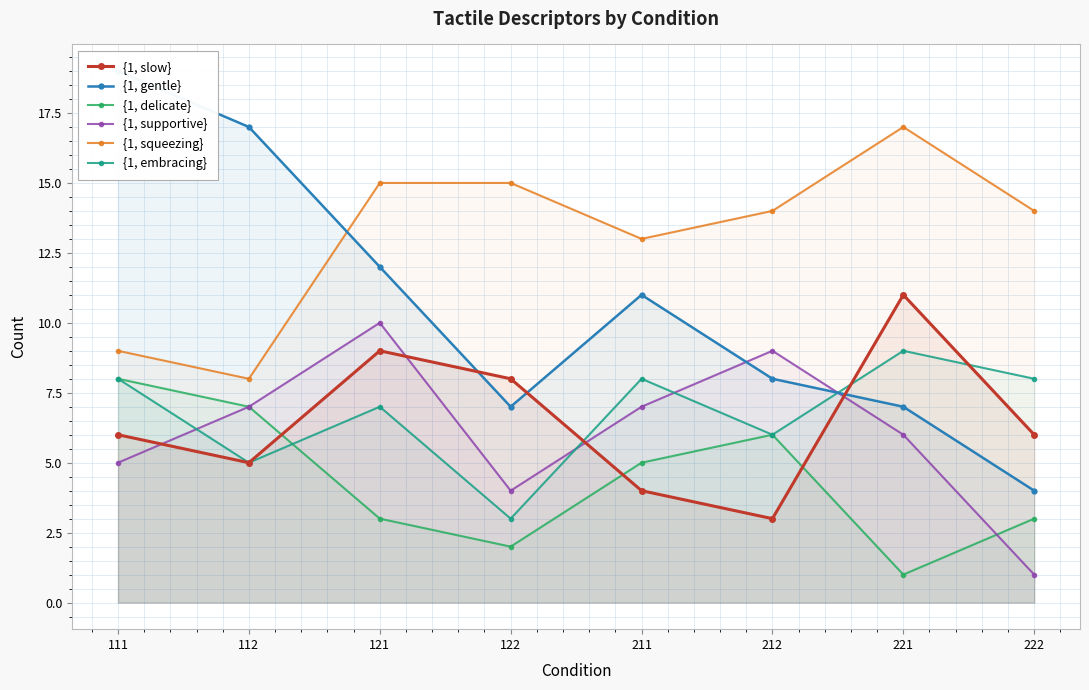

What value does the {1, supportive} series have at 122?

4